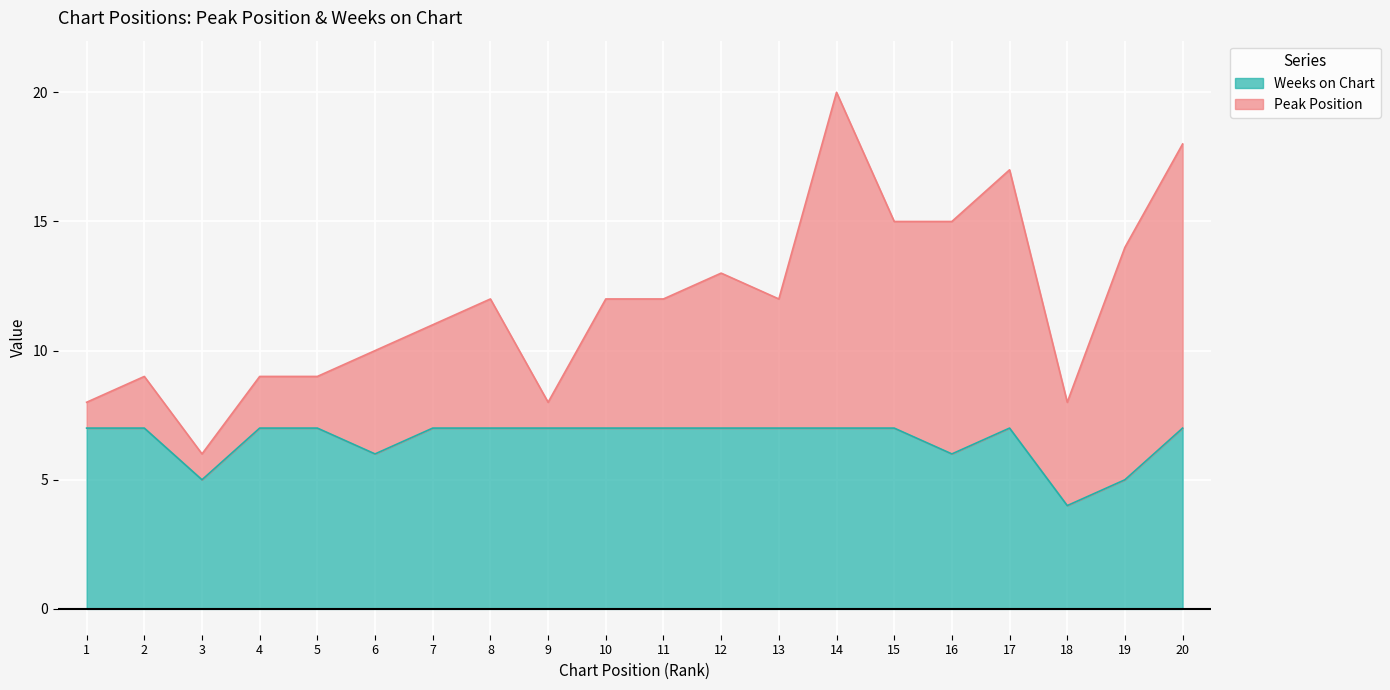

What is the sum of the values at 14 and 18?

11